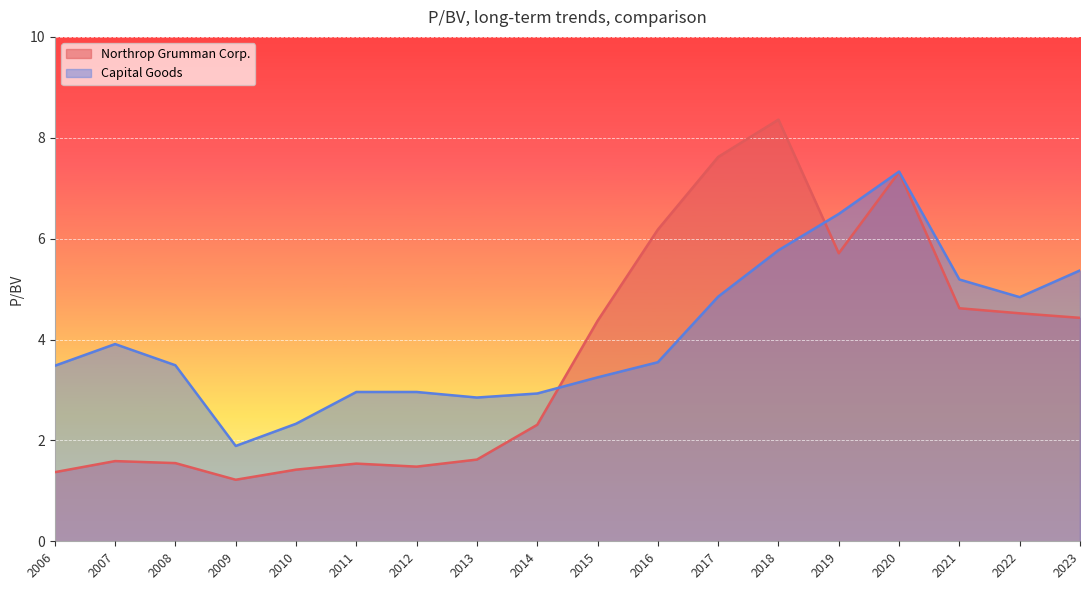

What is the maximum value shown in the chart?

8.4